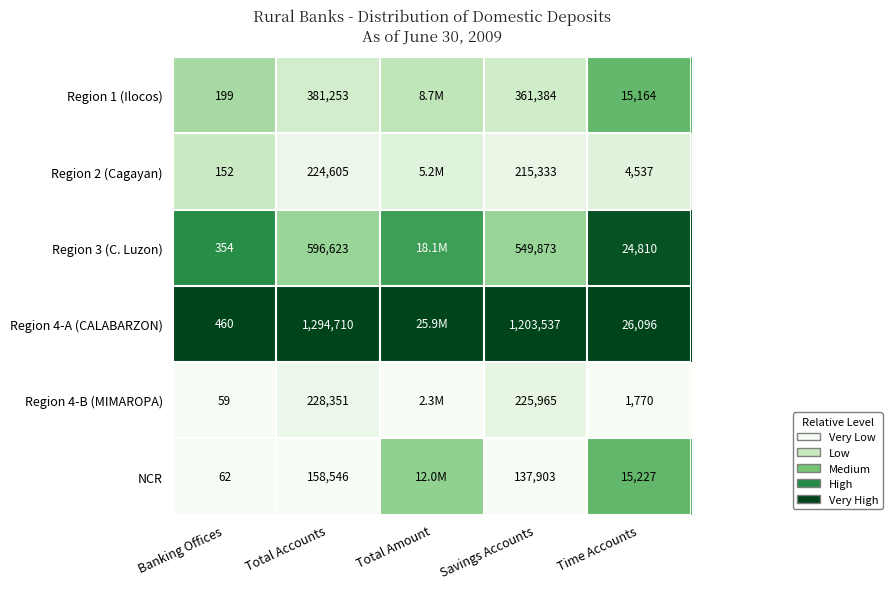

Is the value of Region 3 (C. Luzon) at Total Accounts greater than the value of NCR at Total Accounts?

Yes